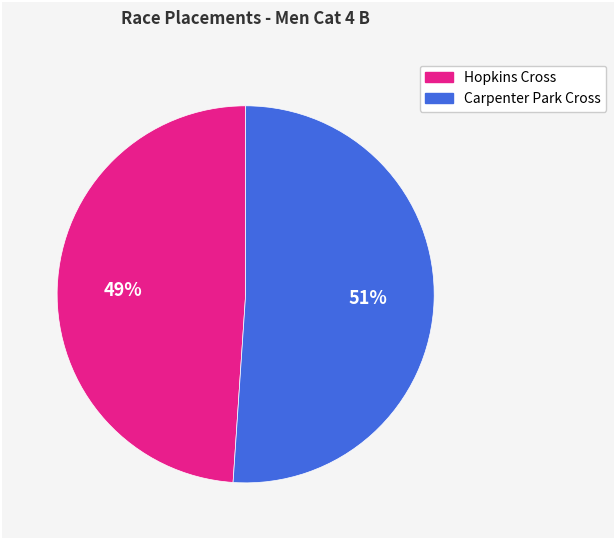

To the nearest percent, what is the combined percentage of Hopkins Cross and Carpenter Park Cross?

100%